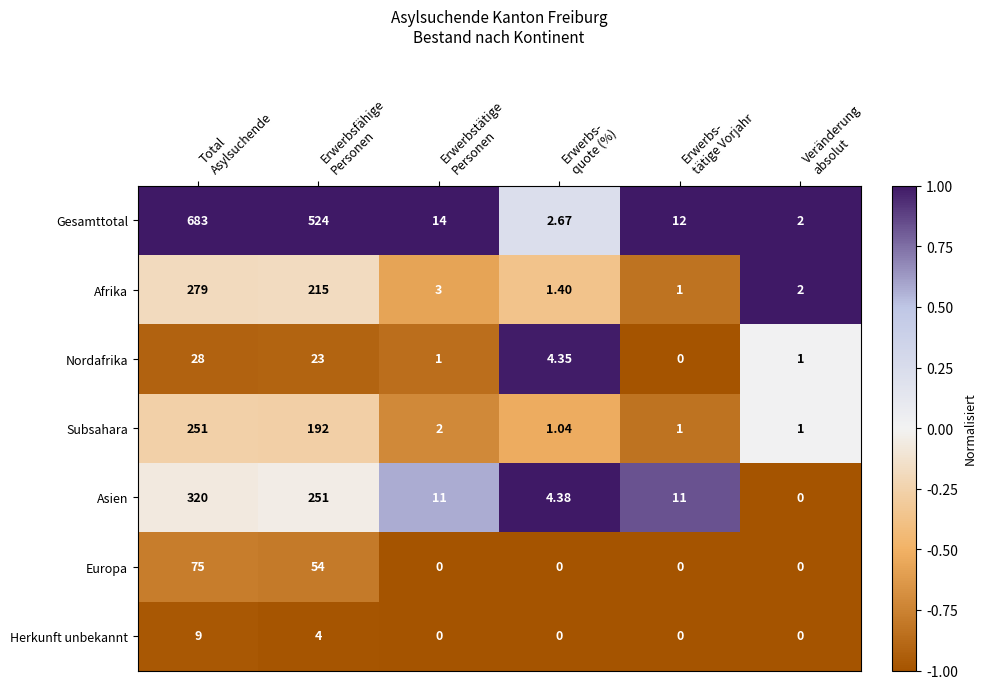

Which series has the widest spread of values?

Gesamttotal